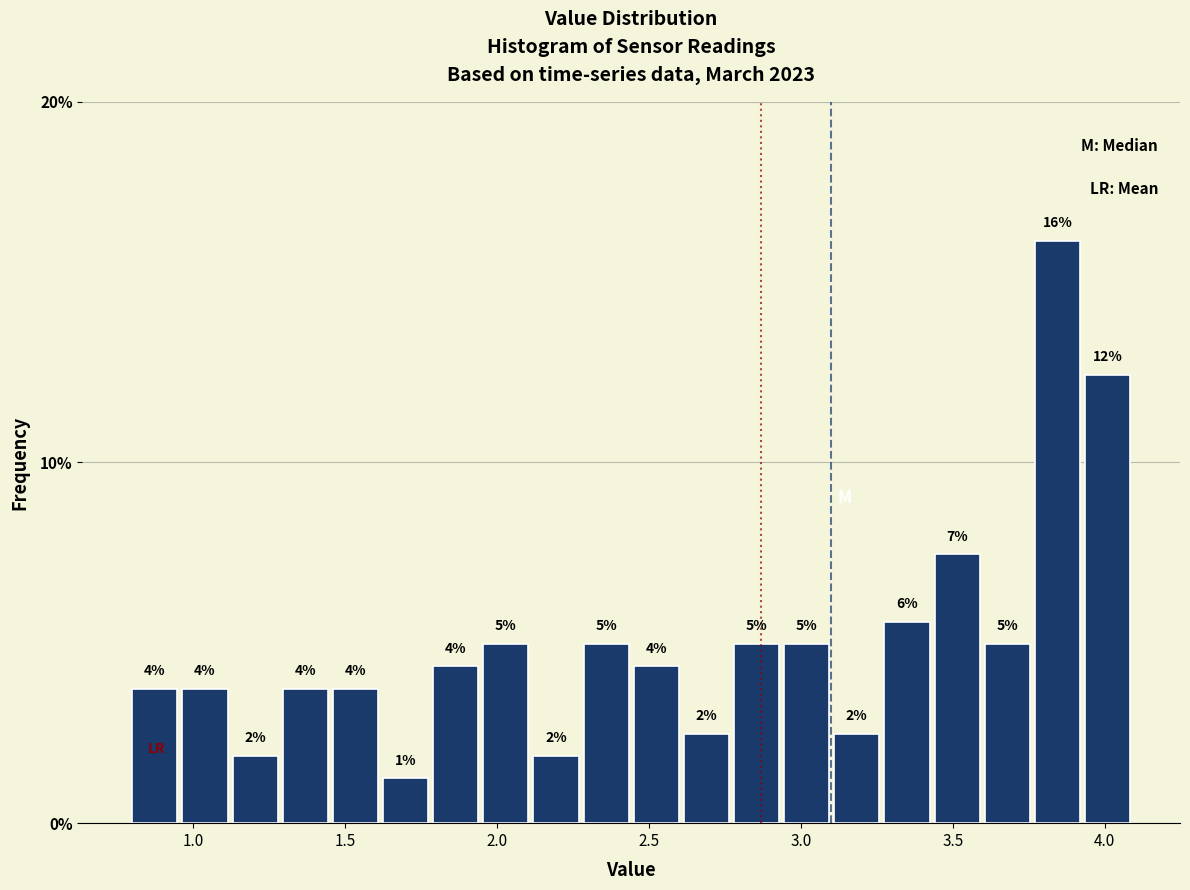

Read against the x-axis, roughly where is the centre of the tallest bar?

3.85